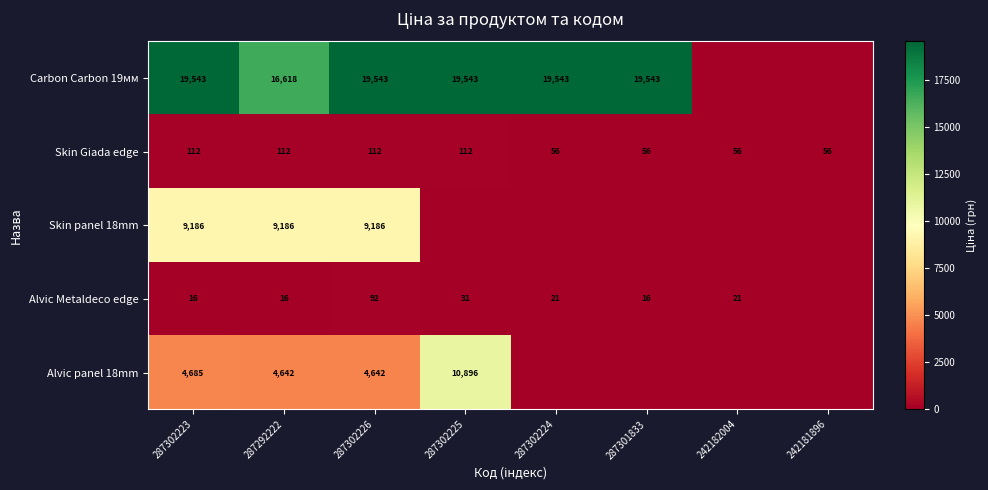

What is the total value across all series at 287292222?

30574